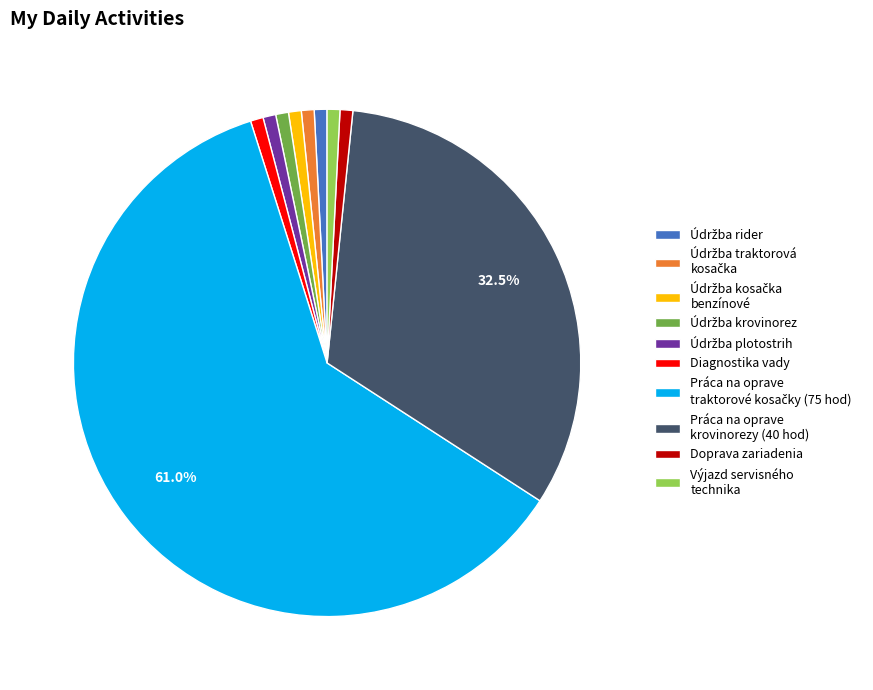

To the nearest percent, what is the difference between the largest and smallest slice percentages?

60%